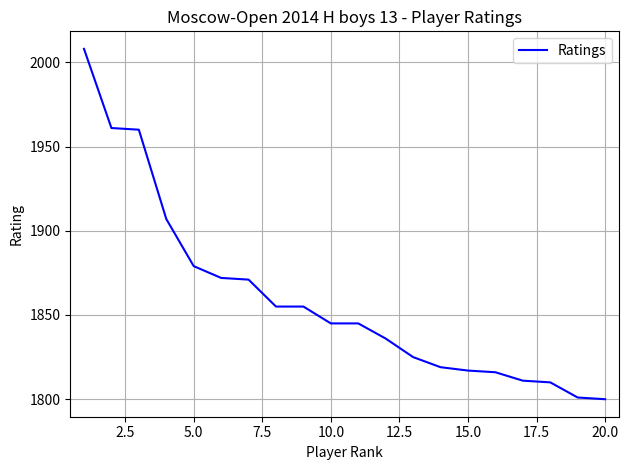

What is the greatest value displayed?

2008